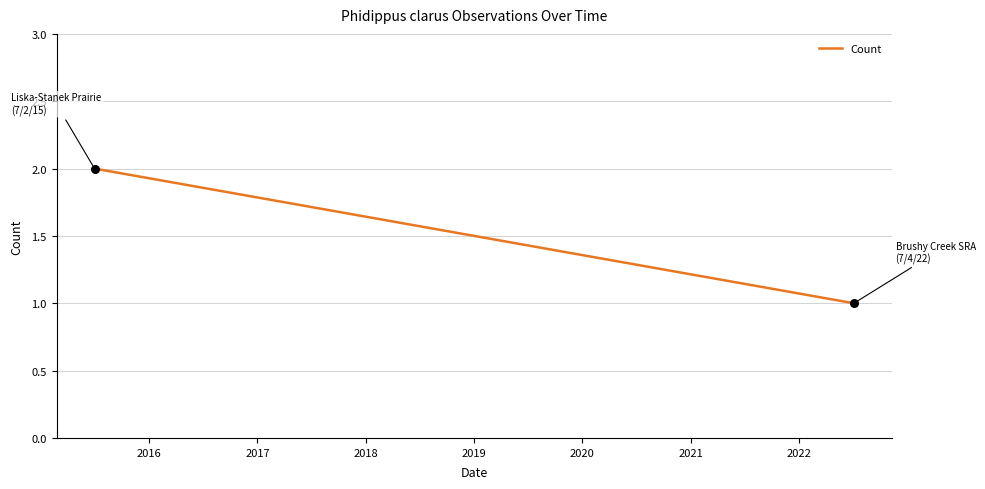

What is the average X value?

17898